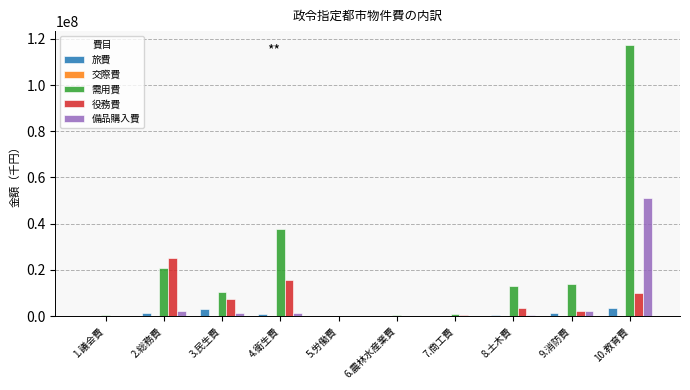

What is the sum of all 需用費 values?

215219485